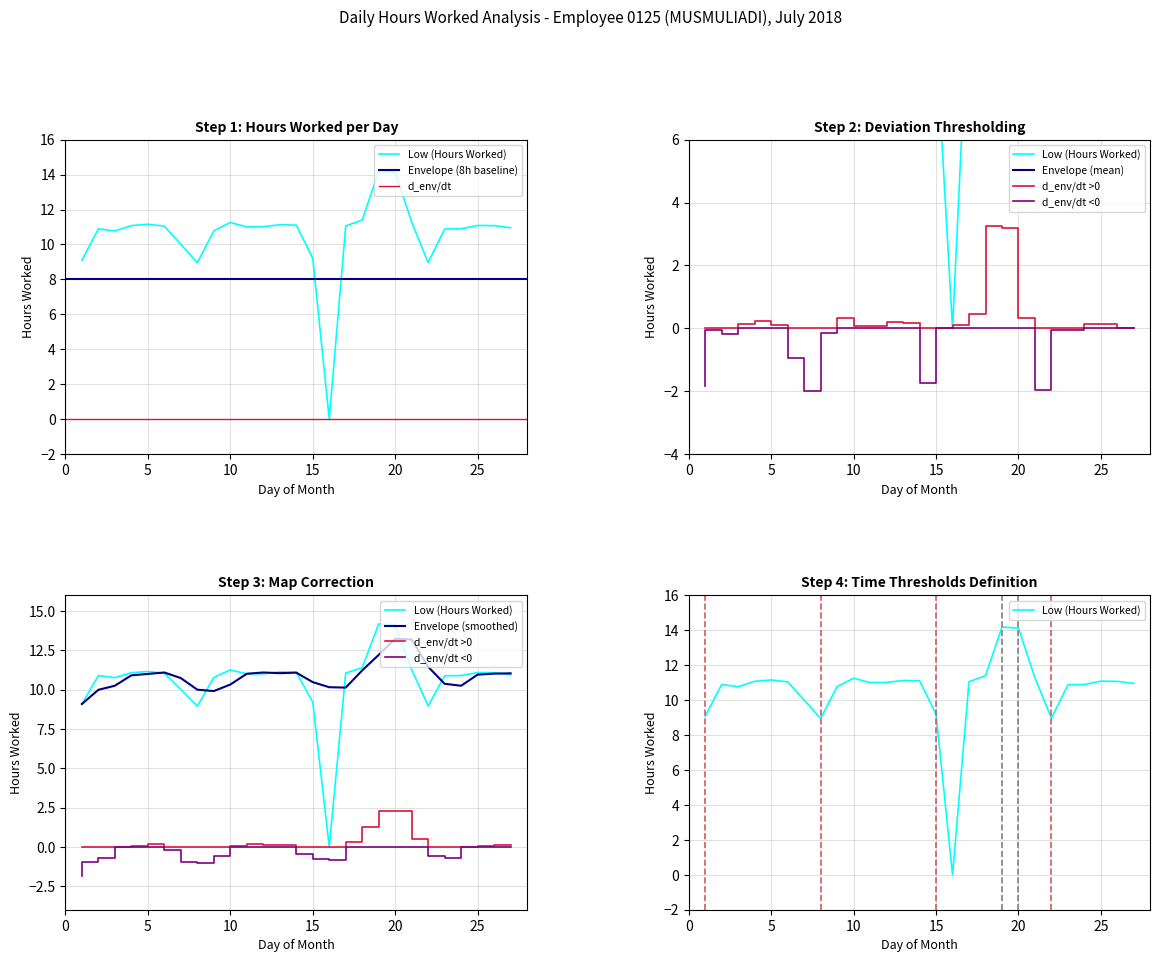

At which label is the value closest to 7?

8